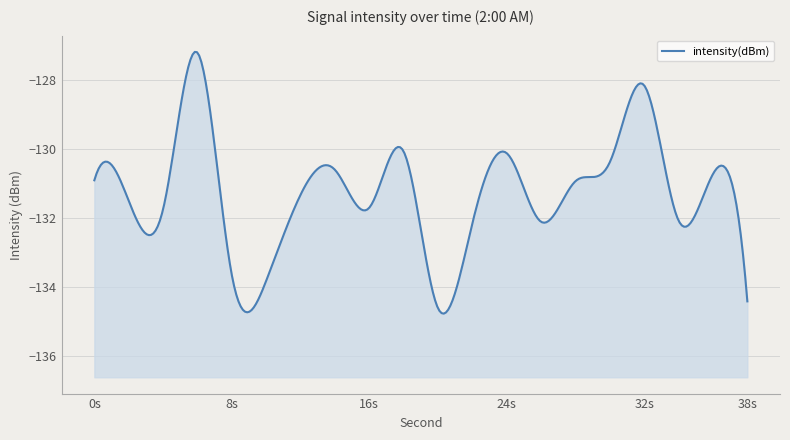

List the labels in order of value, smallest first.

20, 38, 10, 8, 22, 26, 34, 4, 16, 2, 12, 28, 0, 36, 14, 30, 24, 18, 32, 6